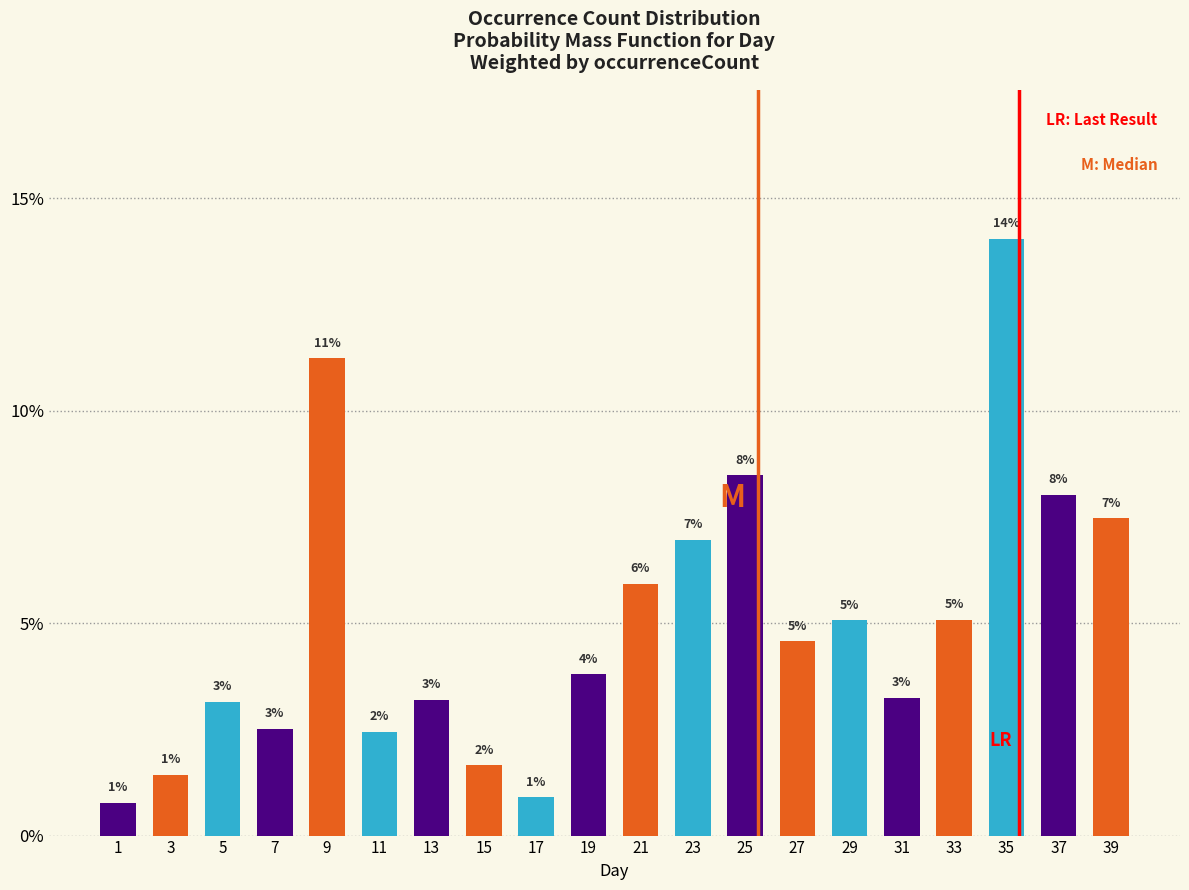

Are the bars horizontal?

No